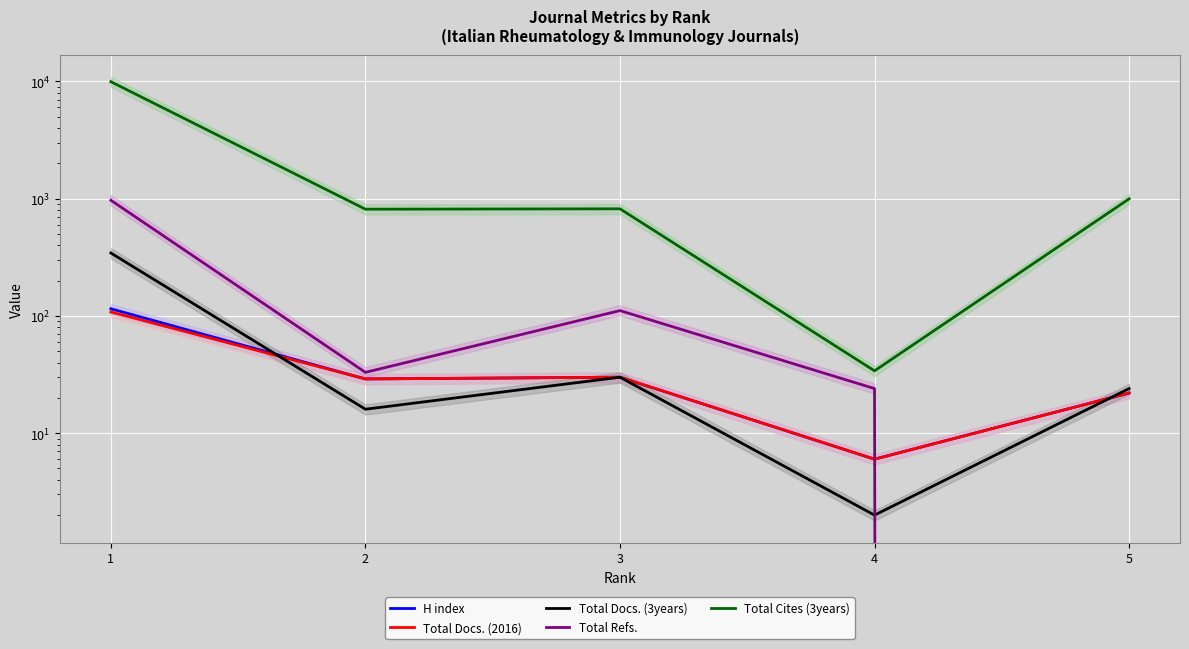

The value of Total Docs. (2016) at 5 is 22. True or false?

True